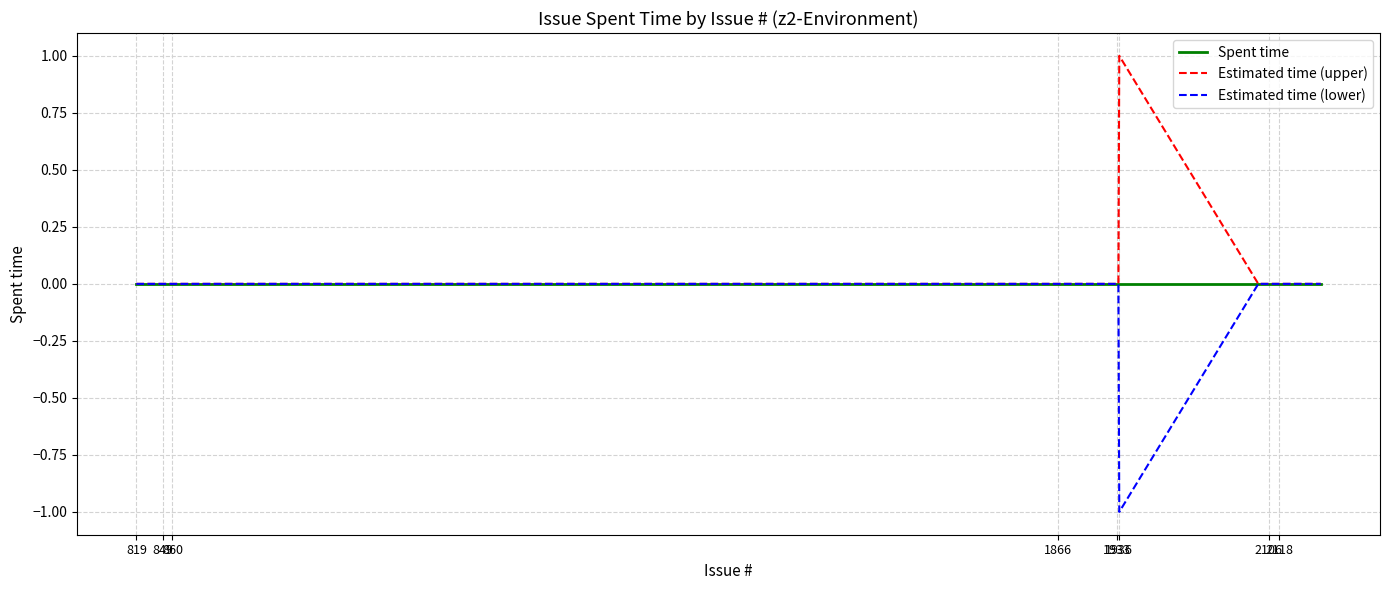

List the series in order of their overall mean, highest first.

Estimated time (upper), Spent time, Estimated time (lower)